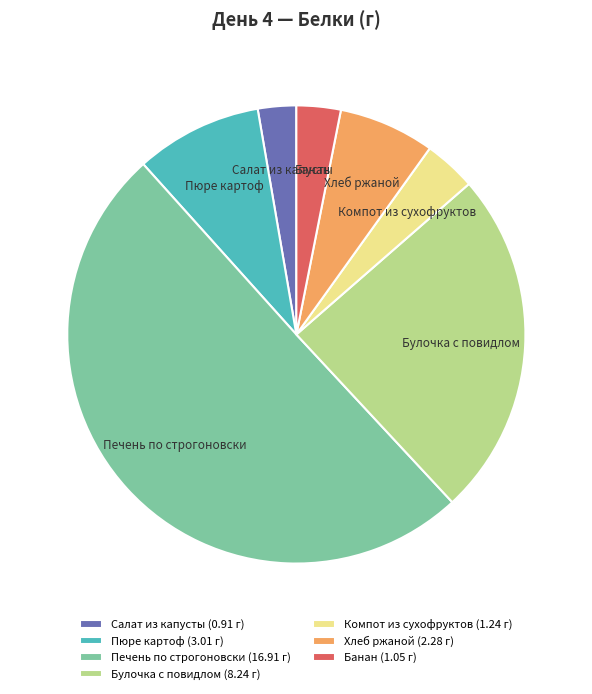

Is it true that Пюре картоф is 9% of the pie?

True